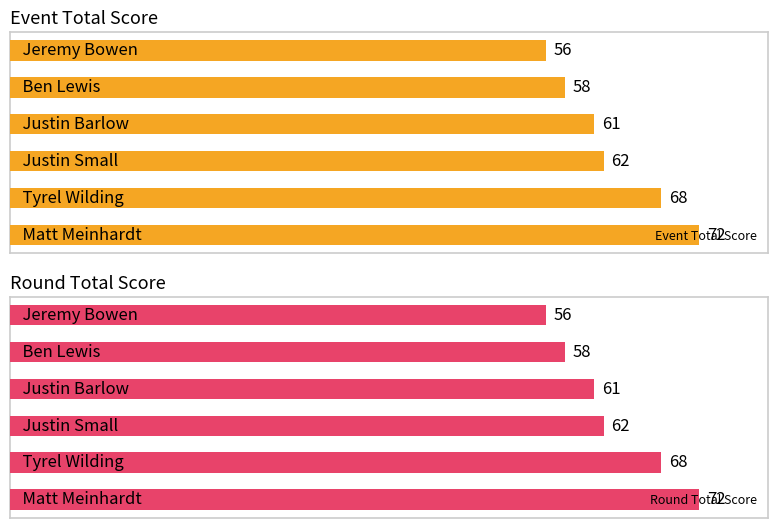

What is the maximum value shown in the chart?

72